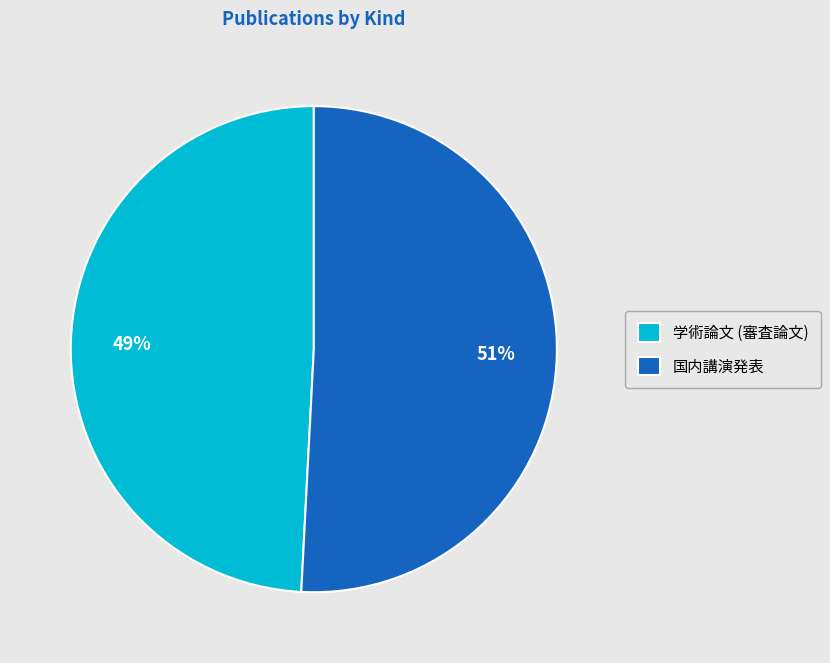

Rank the categories by value from lowest to highest.

学術論文 (審査論文), 国内講演発表